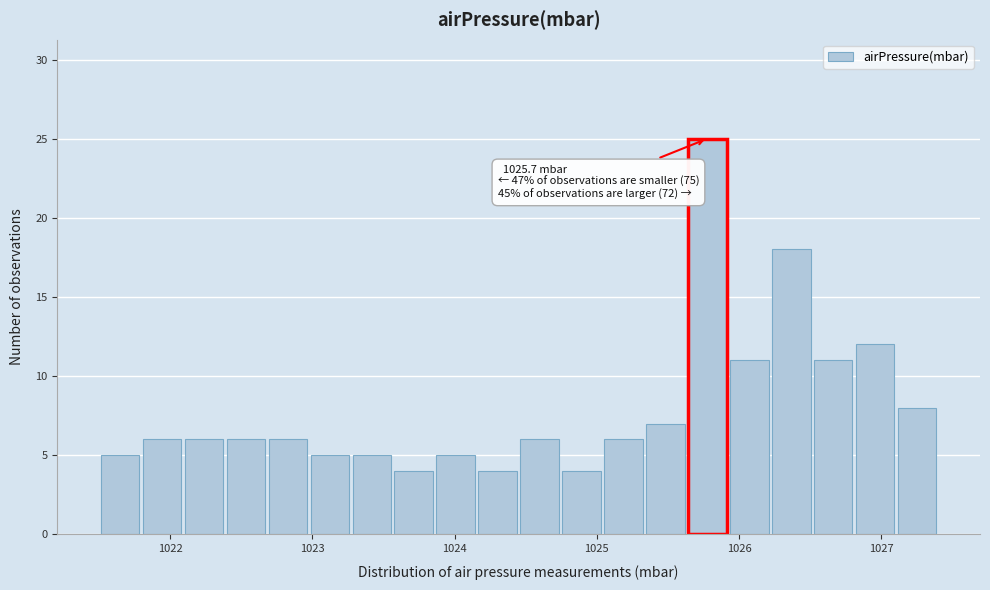

Around what value on the x-axis is the tallest bar? Give the approximate position of its centre, as read against the axis.

1025.8